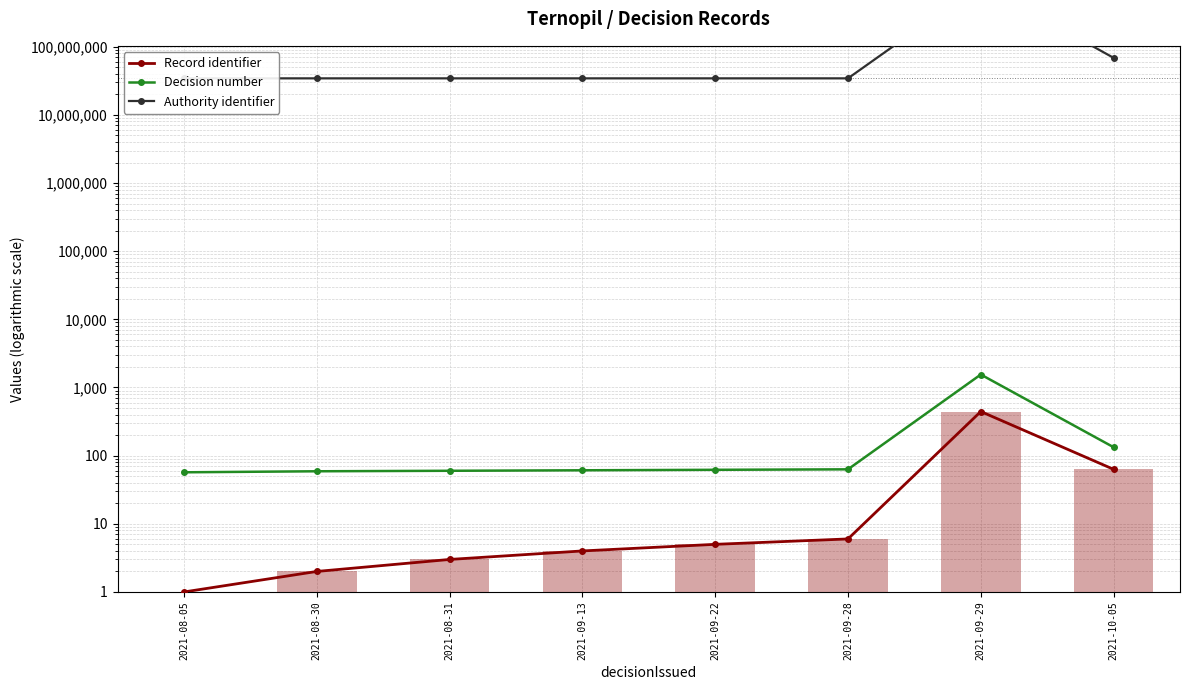

What is the total value across all series at 2021-09-22?

34334372